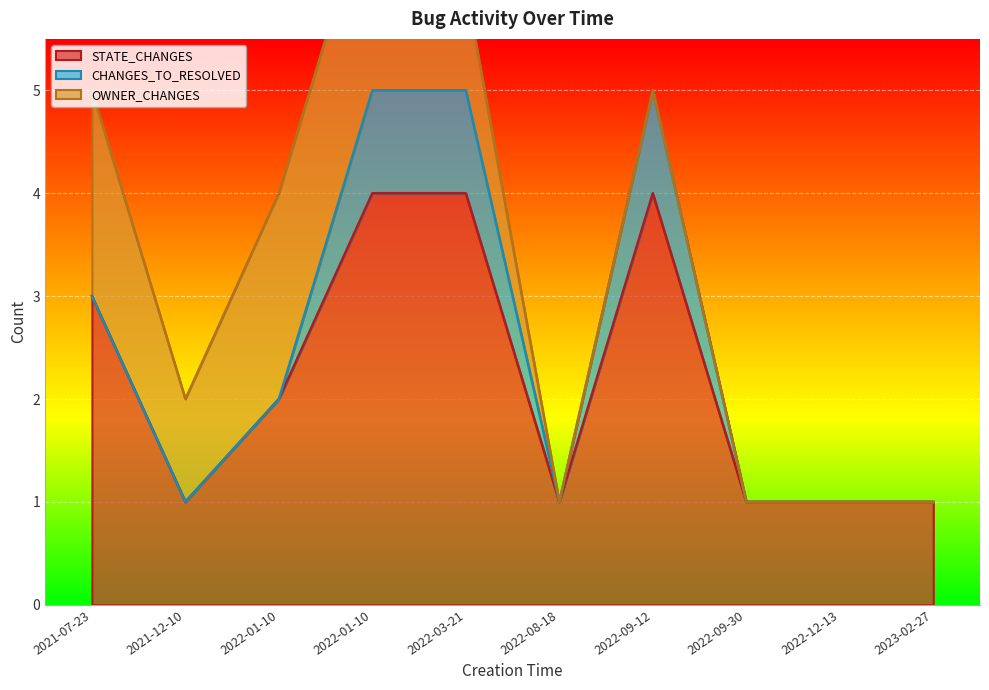

Reading left to right, transcribe all the data shown in this chart.

STATE_CHANGES: 2021-07-23=3	2021-12-10=1	2022-01-10=2	2022-01-10=4	2022-03-21=4	2022-08-18=1	2022-09-12=4	2022-09-30=1	2022-12-13=1	2023-02-27=1
CHANGES_TO_RESOLVED: 2021-07-23=0	2021-12-10=0	2022-01-10=0	2022-01-10=1	2022-03-21=1	2022-08-18=0	2022-09-12=1	2022-09-30=0	2022-12-13=0	2023-02-27=0
OWNER_CHANGES: 2021-07-23=2	2021-12-10=1	2022-01-10=2	2022-01-10=2	2022-03-21=1	2022-08-18=0	2022-09-12=0	2022-09-30=0	2022-12-13=0	2023-02-27=0